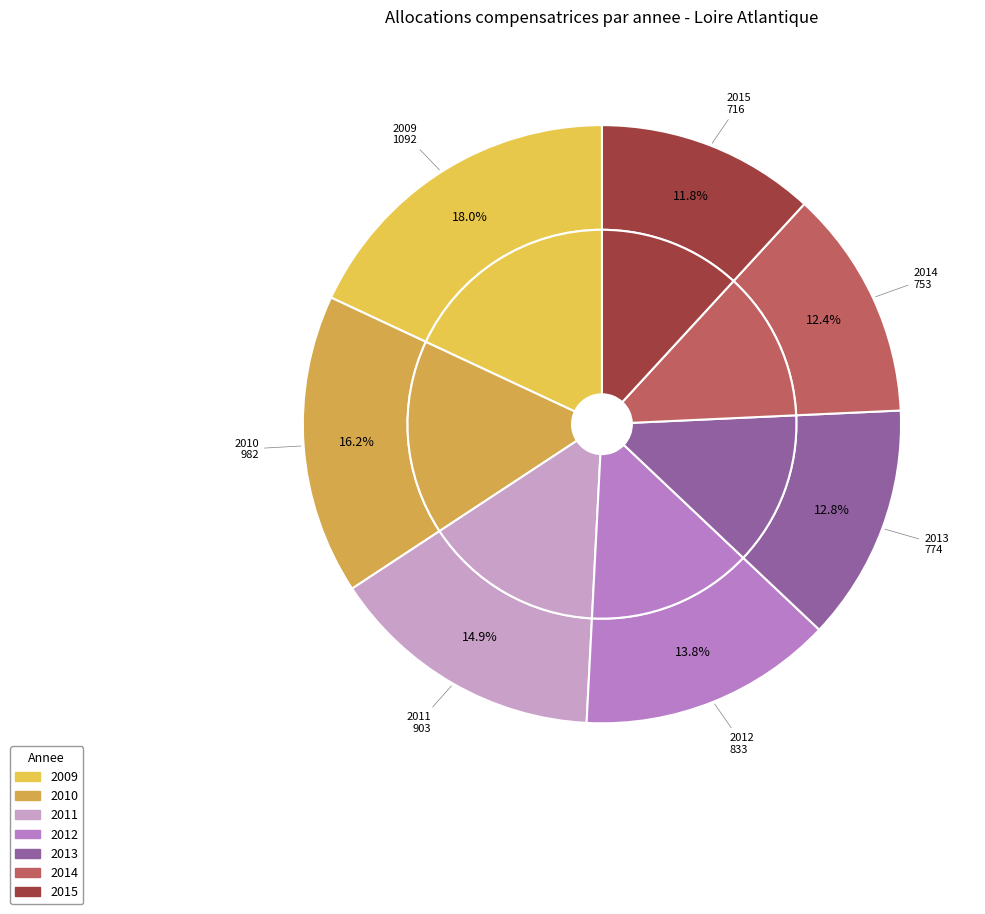

What is the largest slice in the pie chart?

2009